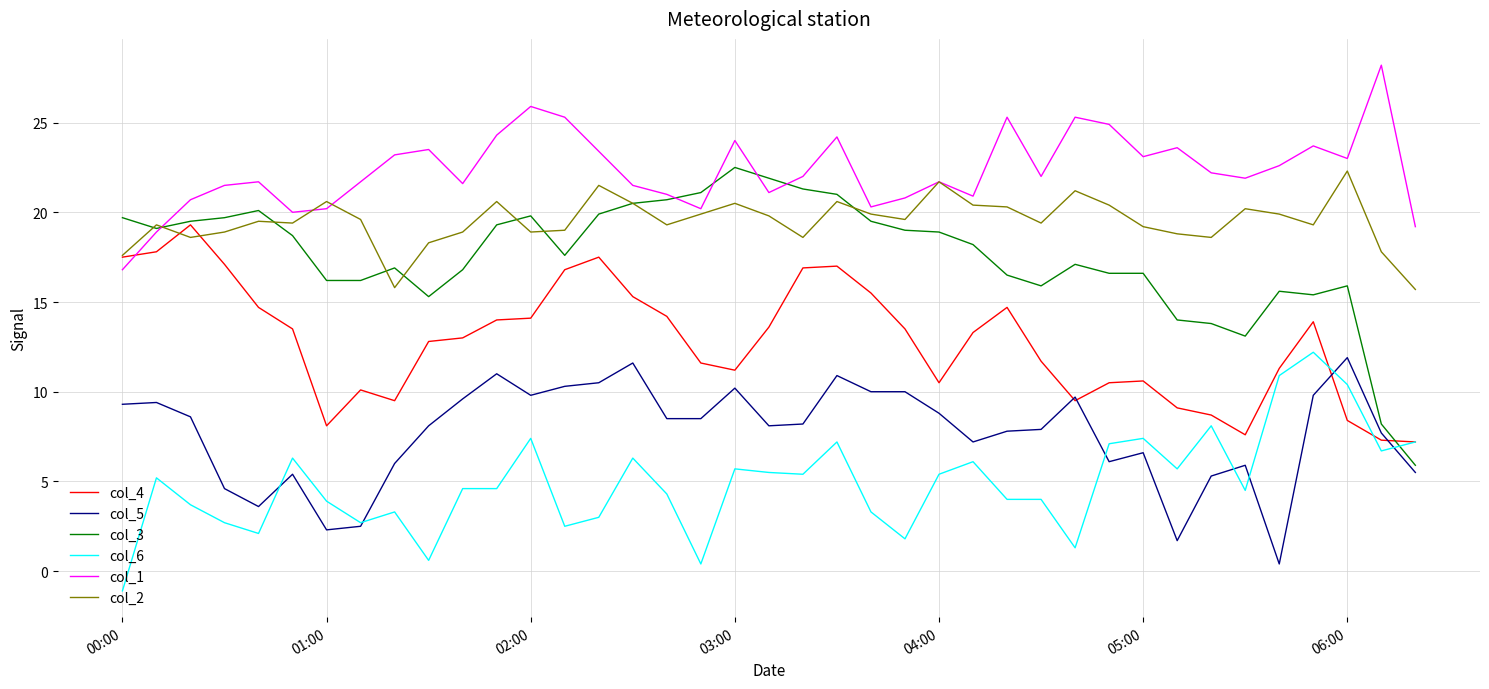

Does the chart have visible grid lines?

Yes